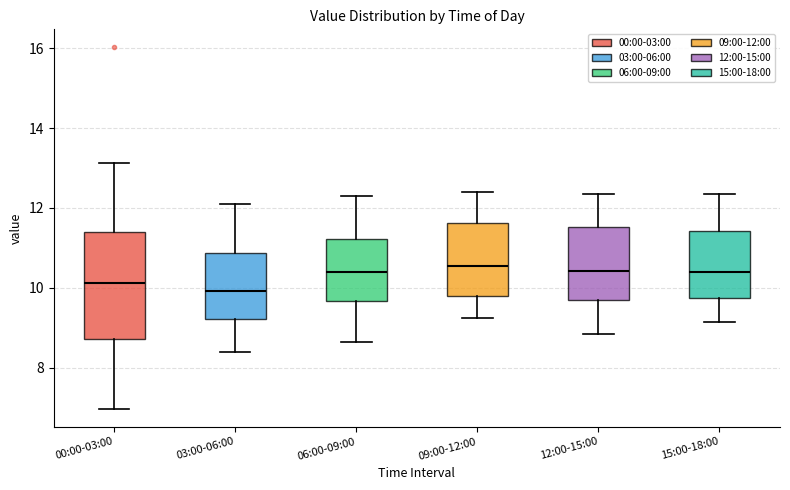

Reading left to right, transcribe this box plot: for each box, give where its median line is, the range the box spans, and where its two whiskers end, as read against the y-axis. The values are not printed on the chart, so give them approximately, as read against the axis.

00:00-03:00: median 10.2, box 8.8 to 11.4, whiskers 7.0 to 13.2
03:00-06:00: median 10.0, box 9.2 to 10.8, whiskers 8.4 to 12.2
06:00-09:00: median 10.4, box 9.6 to 11.2, whiskers 8.6 to 12.4
09:00-12:00: median 10.6, box 9.8 to 11.6, whiskers 9.2 to 12.4
12:00-15:00: median 10.4, box 9.8 to 11.6, whiskers 8.8 to 12.4
15:00-18:00: median 10.4, box 9.8 to 11.4, whiskers 9.2 to 12.4